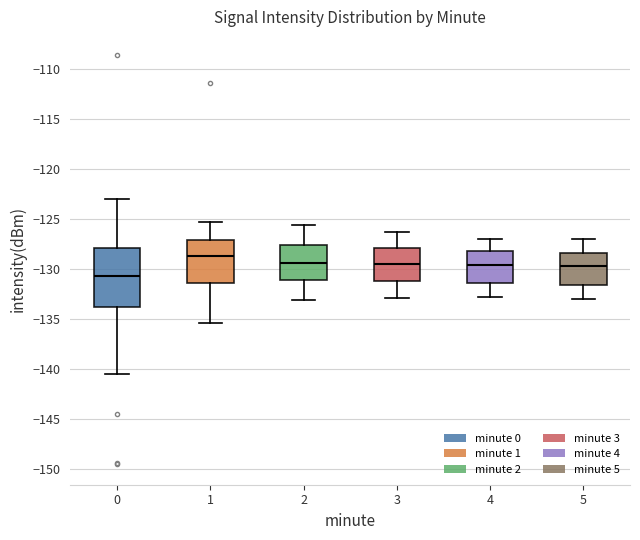

Which box has the highest median line?

1